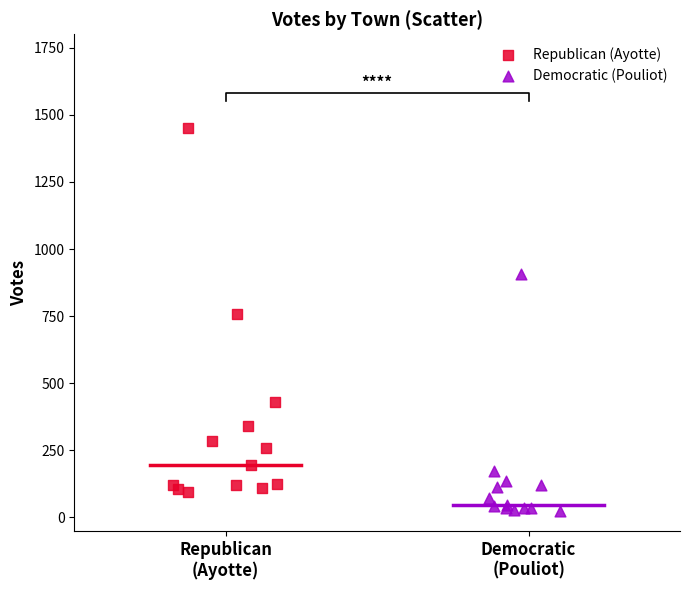

Which series contains the highest Y value?

Republican (Ayotte)